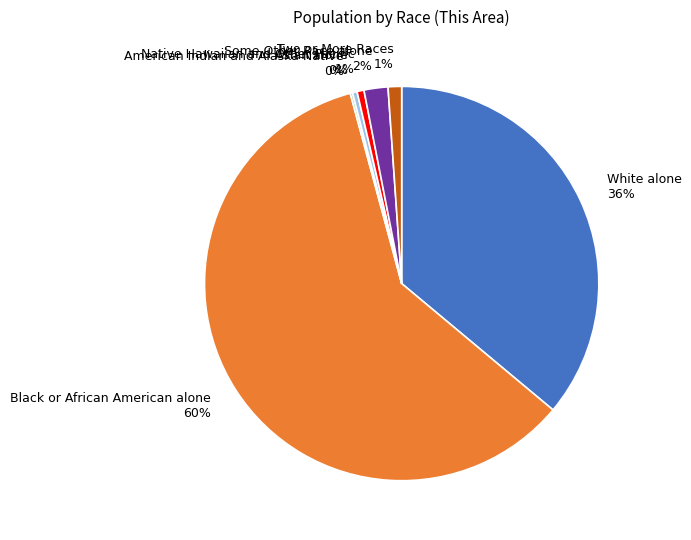

Is there any slice that represents more than half of the pie?

Yes